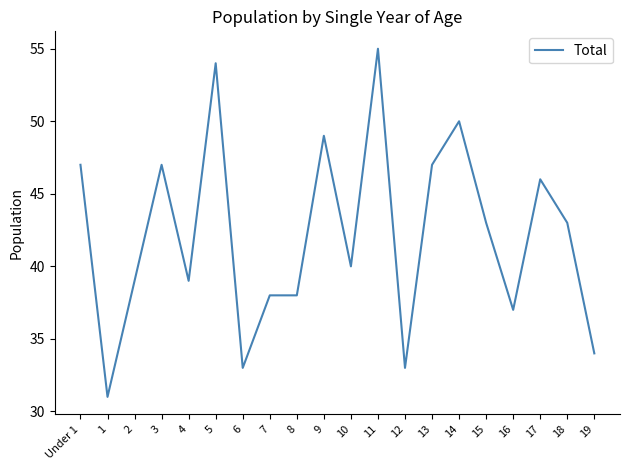

At which category does the chart reach its peak across all series?

11